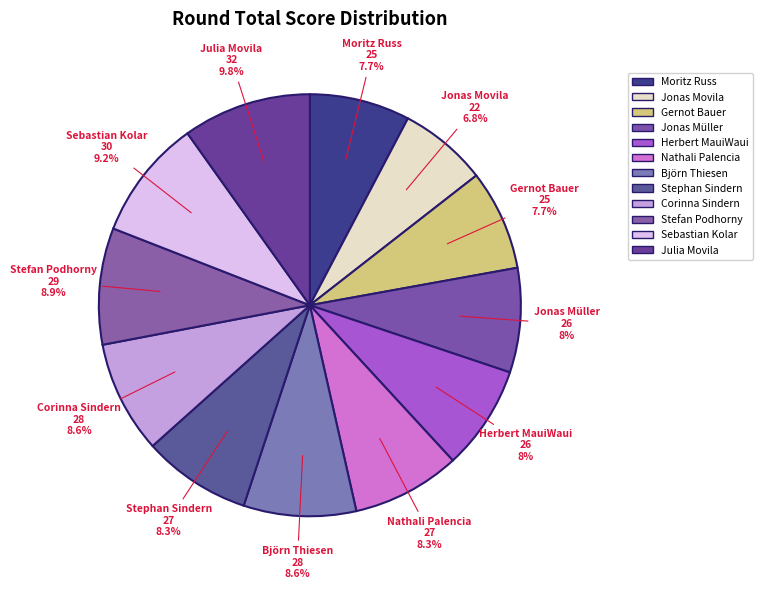

How many slices are in this pie chart?

12